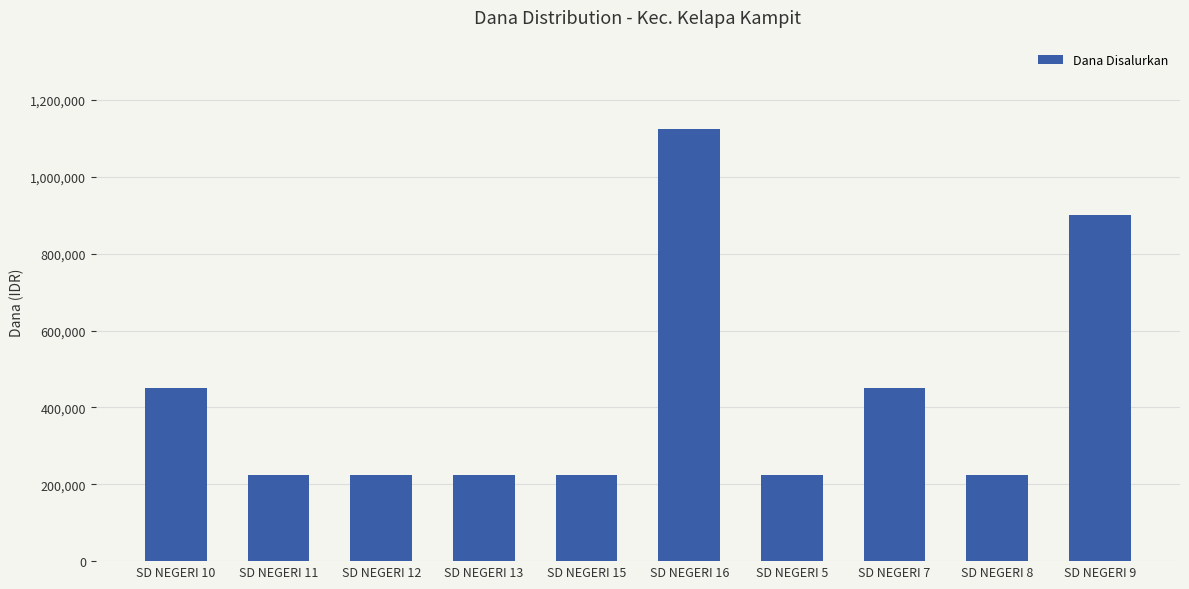

Reading left to right, transcribe all the data shown in this chart.

SD NEGERI 10=450000	SD NEGERI 11=225000	SD NEGERI 12=225000	SD NEGERI 13=225000	SD NEGERI 15=225000	SD NEGERI 16=1125000	SD NEGERI 5=225000	SD NEGERI 7=450000	SD NEGERI 8=225000	SD NEGERI 9=900000